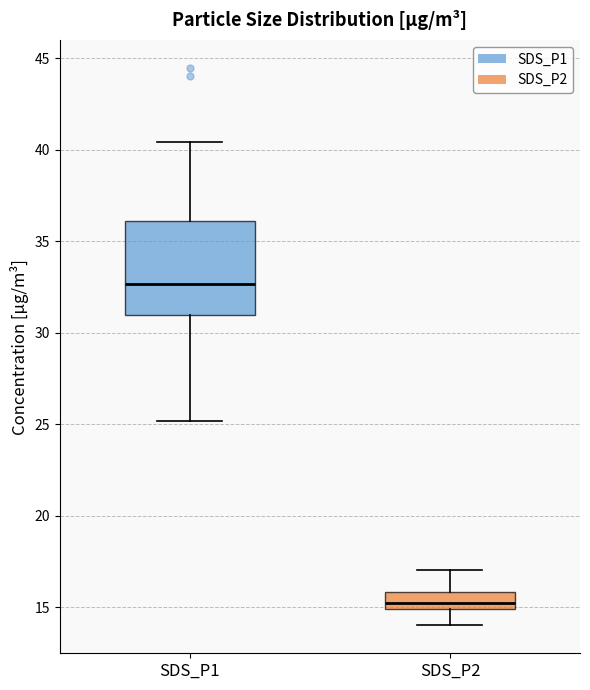

Reading left to right, transcribe this box plot: for each box, give where its median line is, the range the box spans, and where its two whiskers end, as read against the y-axis. The values are not printed on the chart, so give them approximately, as read against the axis.

SDS_P1: median 32.5, box 31.0 to 36.0, whiskers 25.0 to 40.5
SDS_P2: median 15.0 (just above the box's lower edge), box 15.0 to 16.0, whiskers 14.0 to 17.0